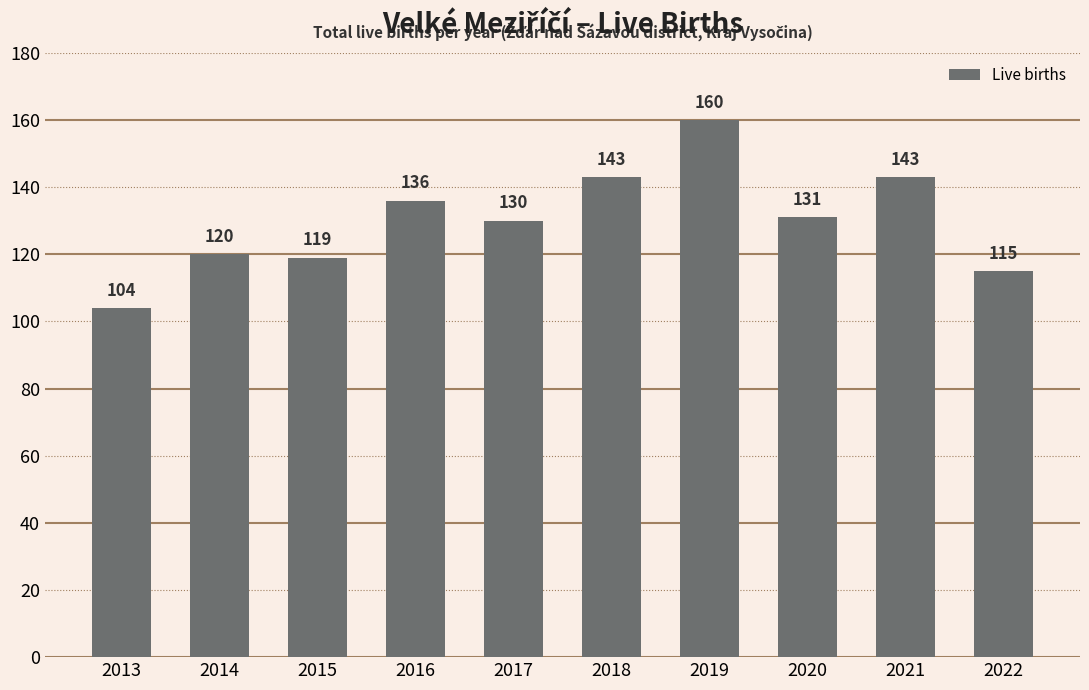

What is the value of the 9th bar from the left?

143